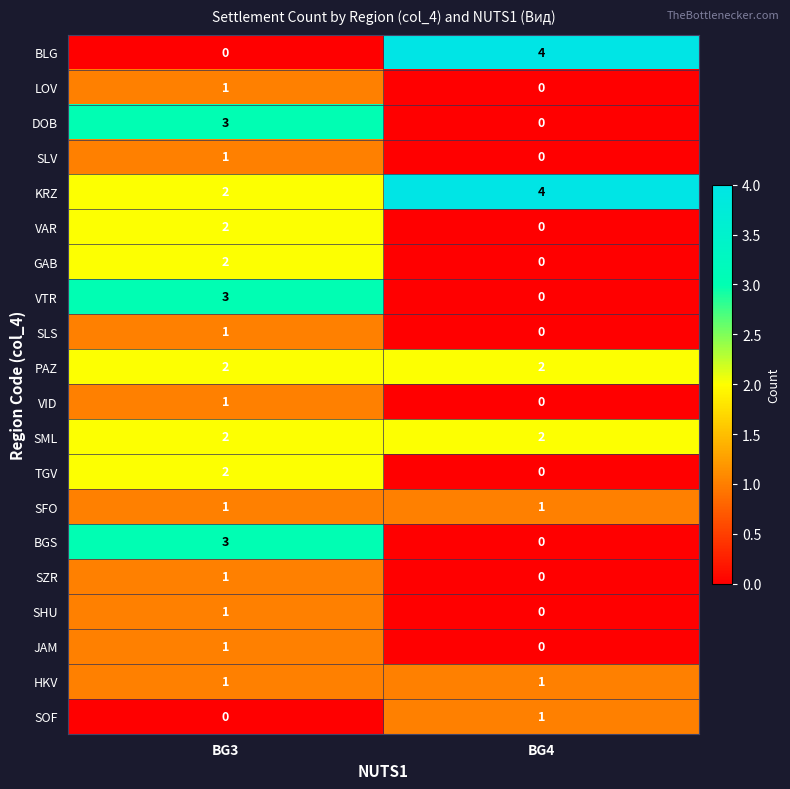

What is the difference between the BLG values at BG4 and BG3?

4